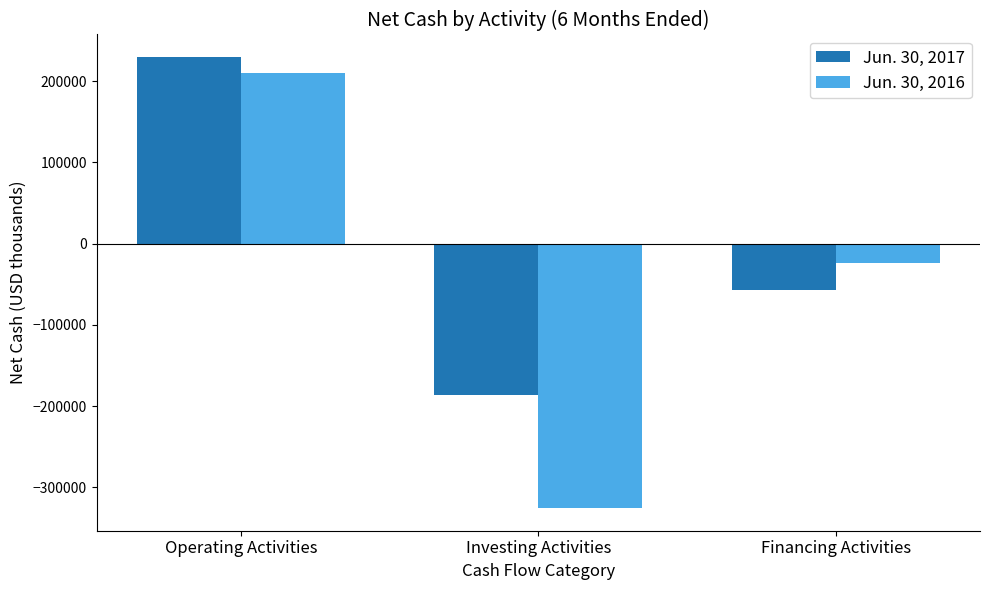

What is the difference between the maximum and minimum values in the Jun. 30, 2017 series?

415799